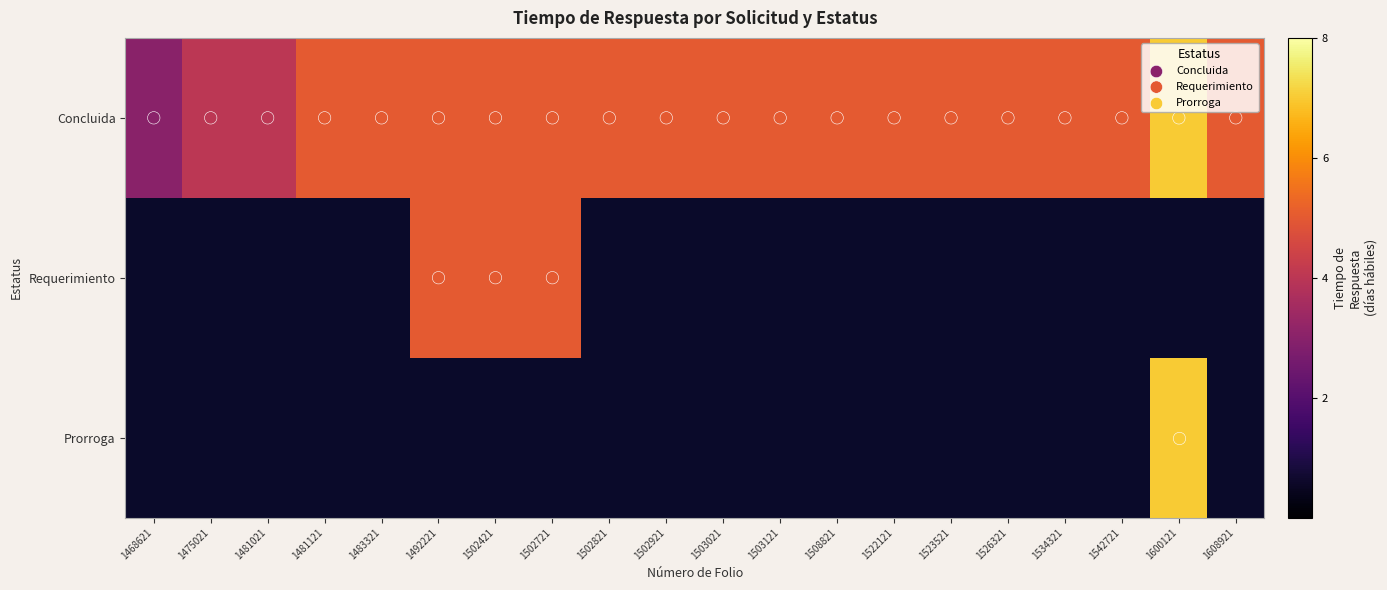

Between 1502821 and 1508821, which is larger?

1502821